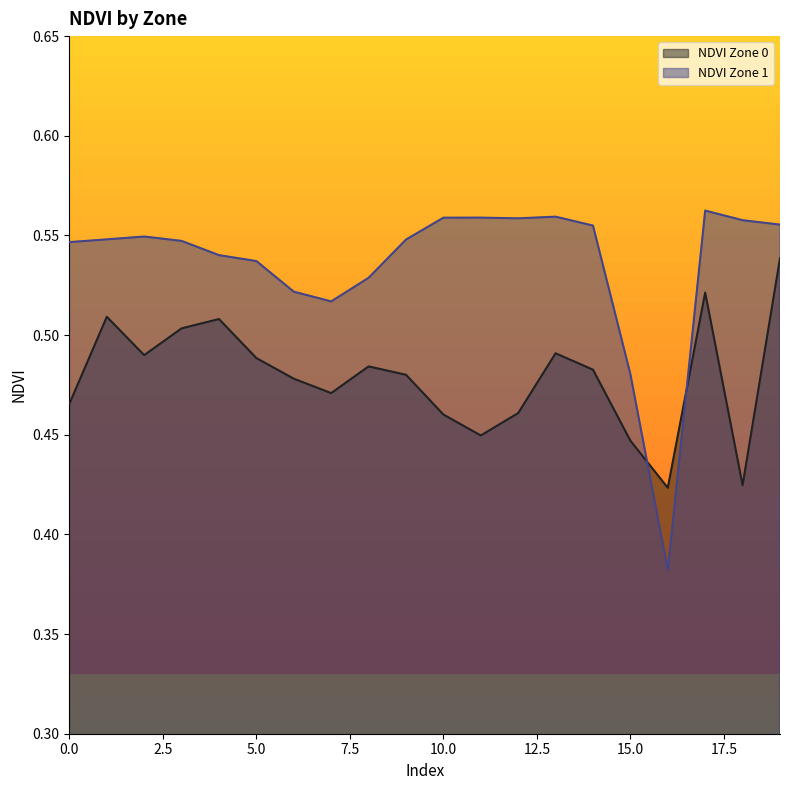

Which category has the highest value across all series?

17